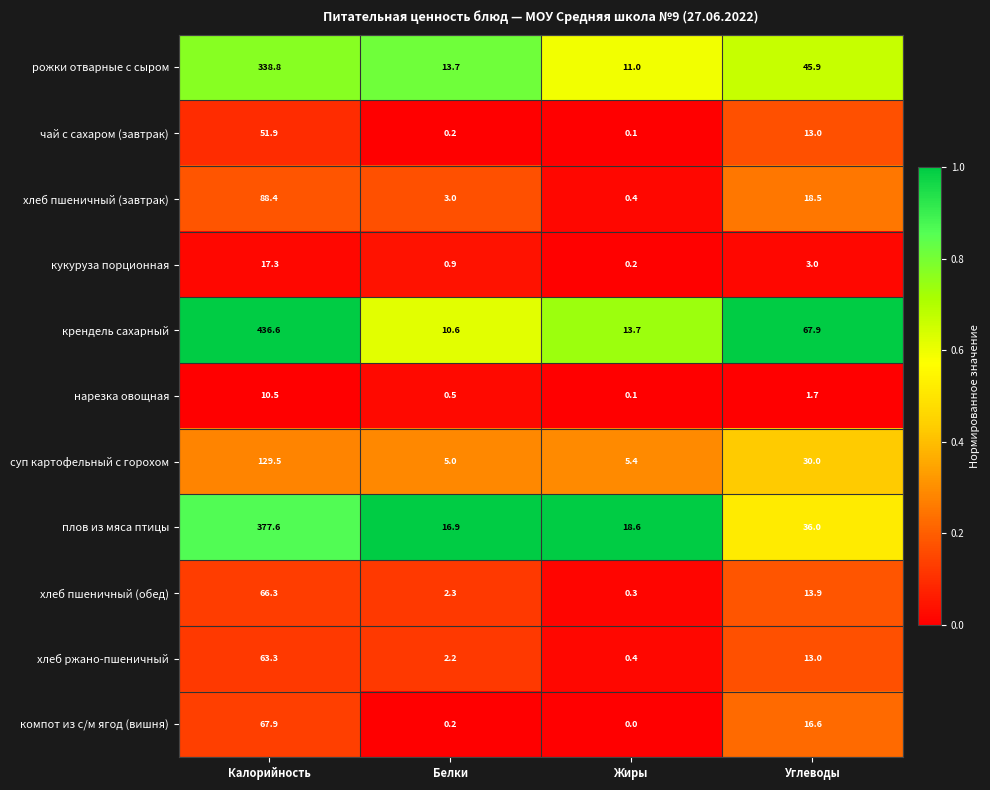

What is the total value across all series at Калорийность?

1648.1